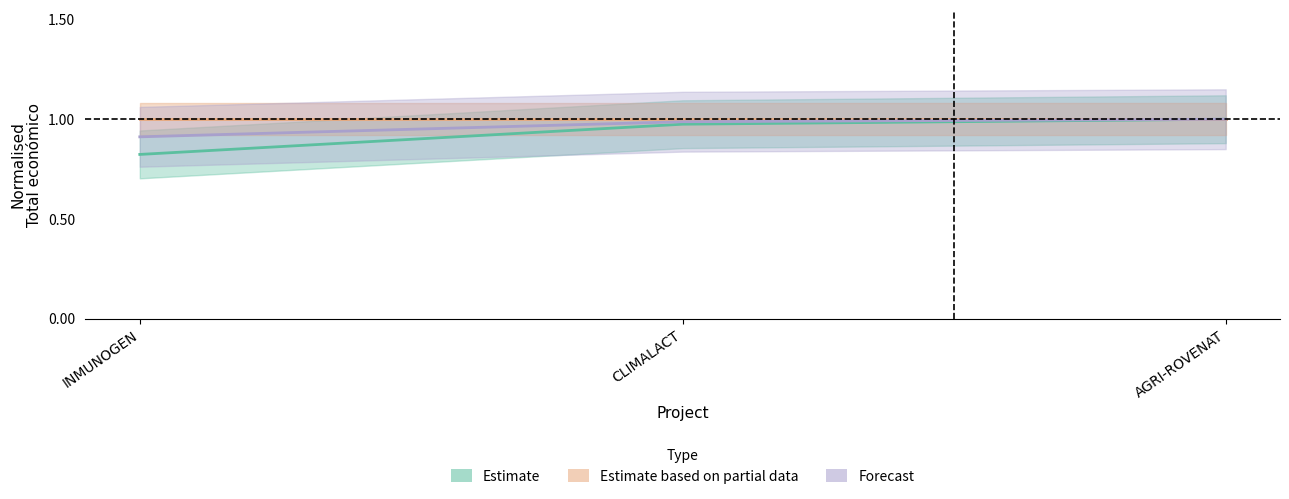

What is the maximum value shown in the chart?

1.0